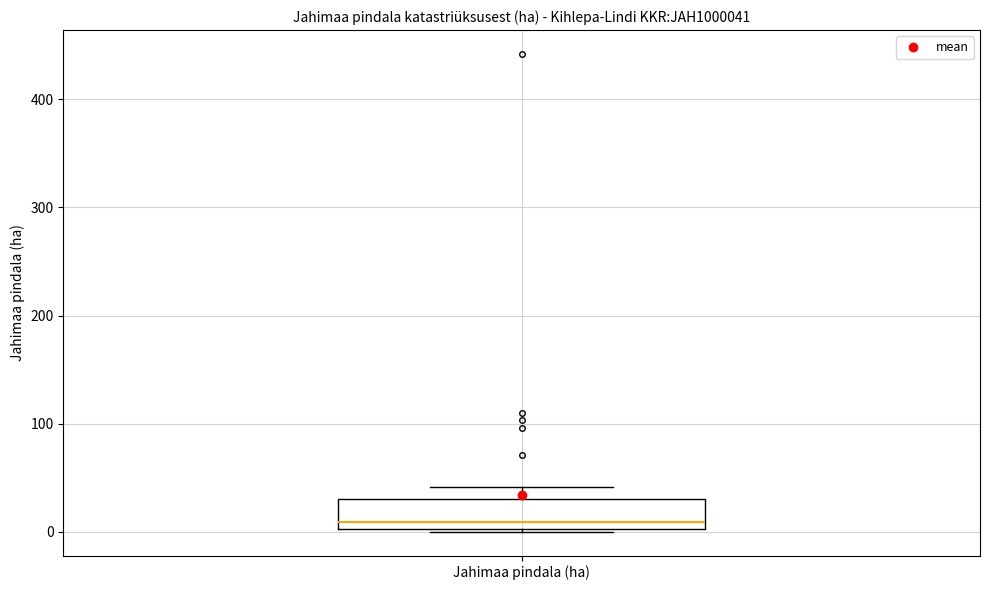

Where is the lower edge of the box for Jahimaa pindala (ha) on the y-axis? The values are not printed on the chart, so give them approximately, as read against the axis.

0